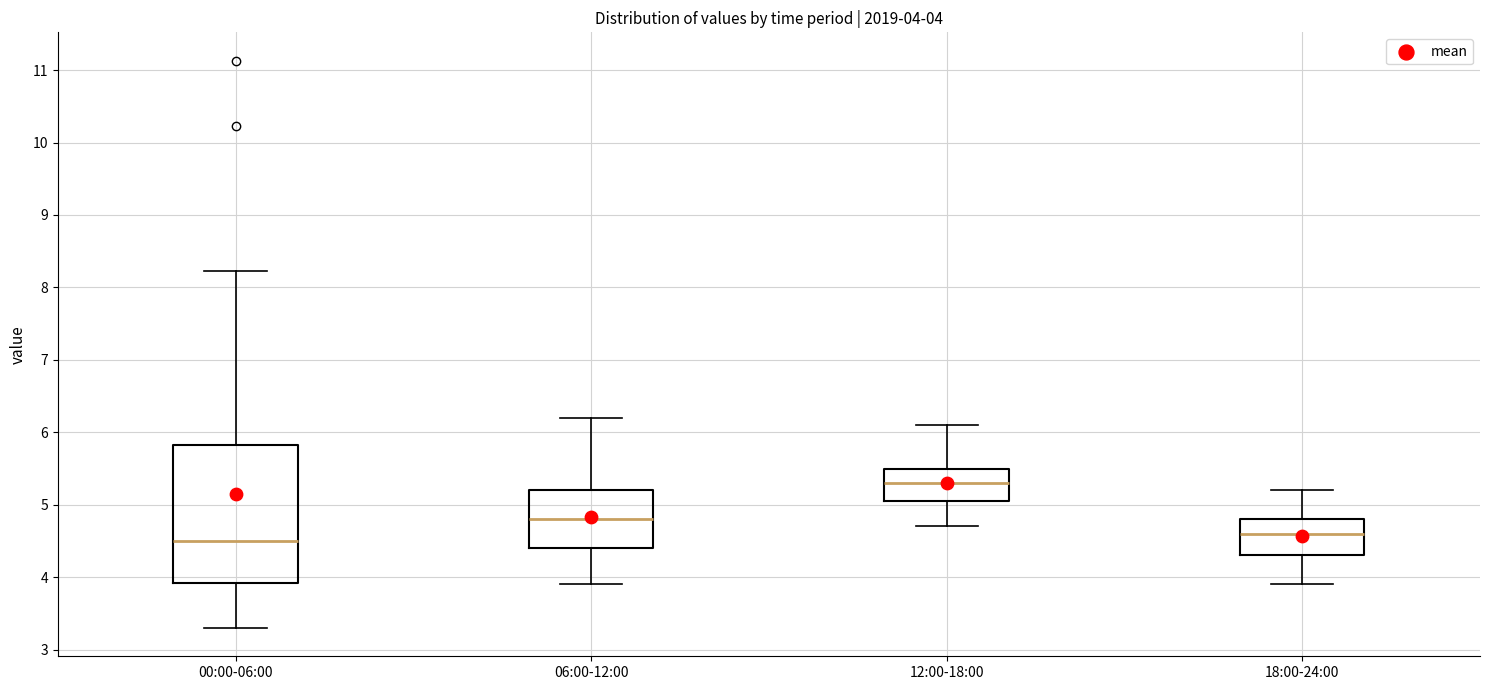

Which box is the tallest, from its lower edge to its upper edge?

00:00-06:00